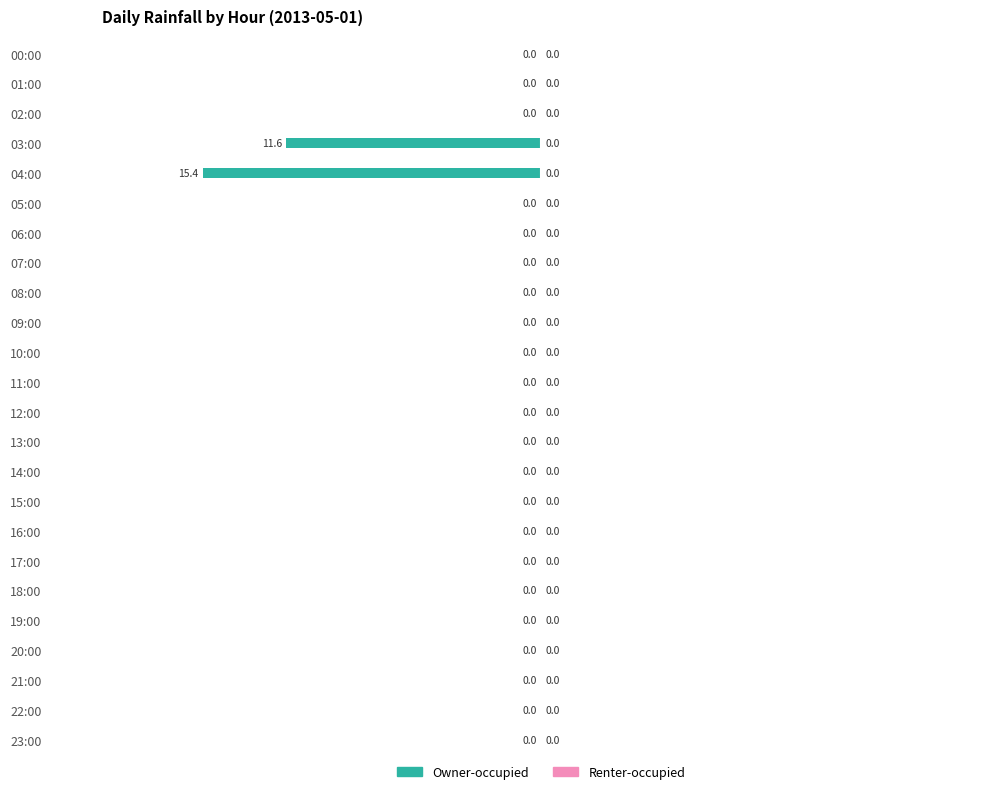

Are the bars horizontal?

Yes